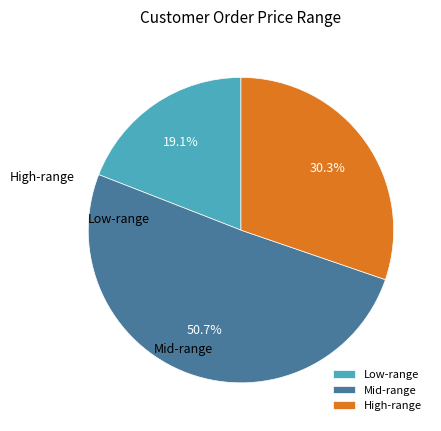

Is there any slice that represents more than half of the pie?

Yes